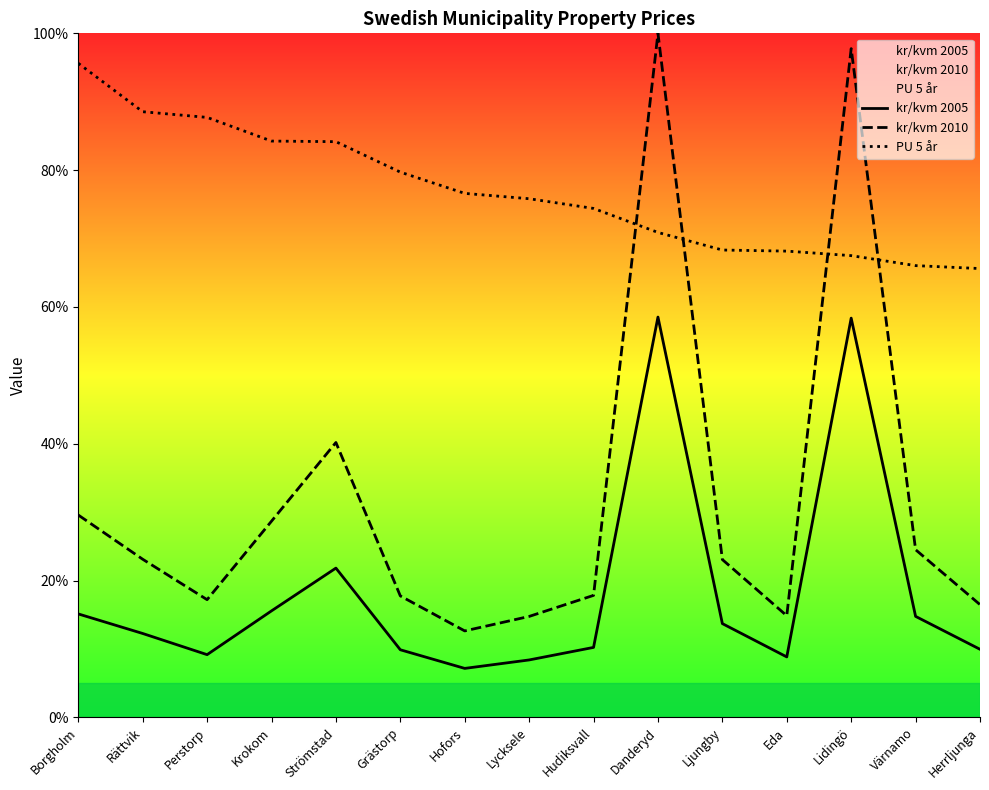

How many values in the PU 5 år series are below 75?

7